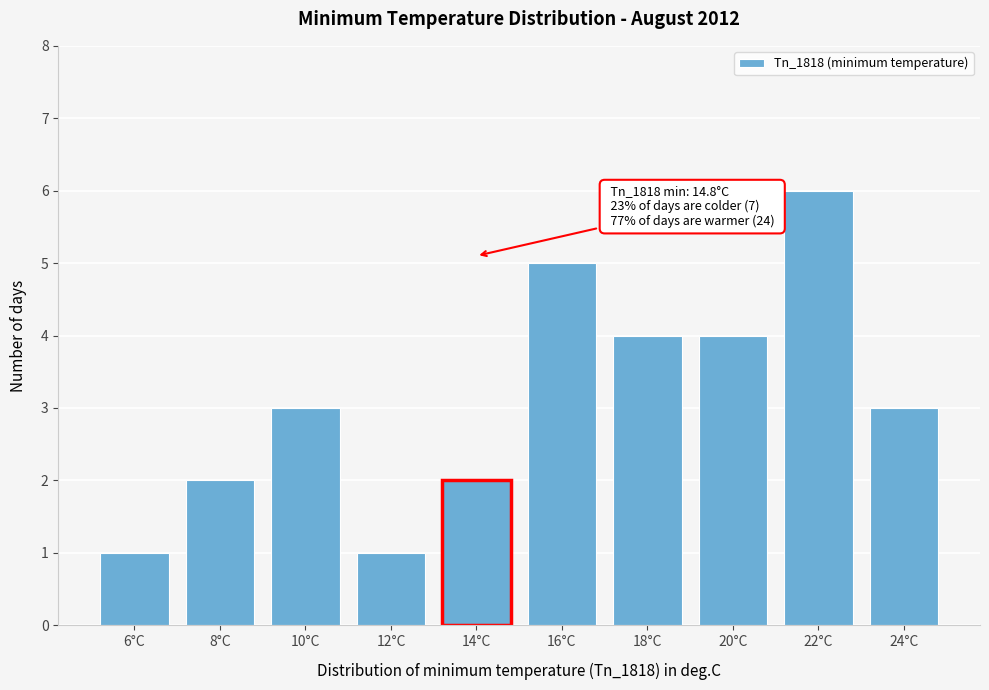

Reading left to right, transcribe all the data shown in this chart.

6°C=1	8°C=2	10°C=3	12°C=1	14°C=2	16°C=5	18°C=4	20°C=4	22°C=6	24°C=3